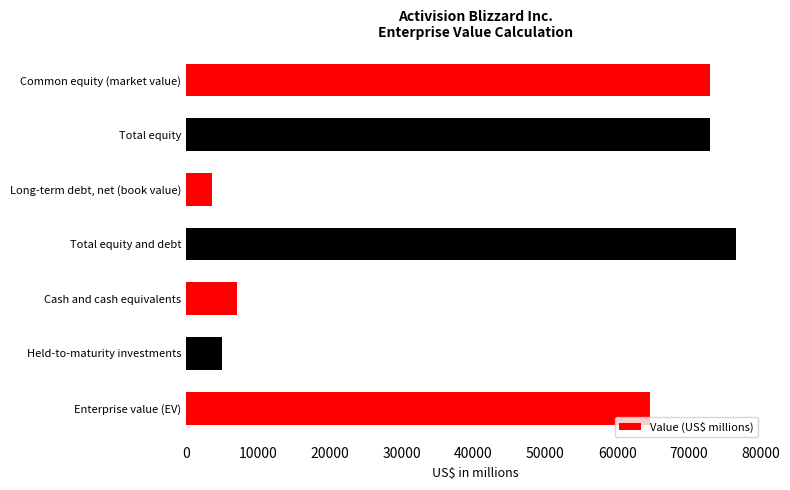

Which has a higher value, Long-term debt, net (book value) or Enterprise value (EV)?

Enterprise value (EV)